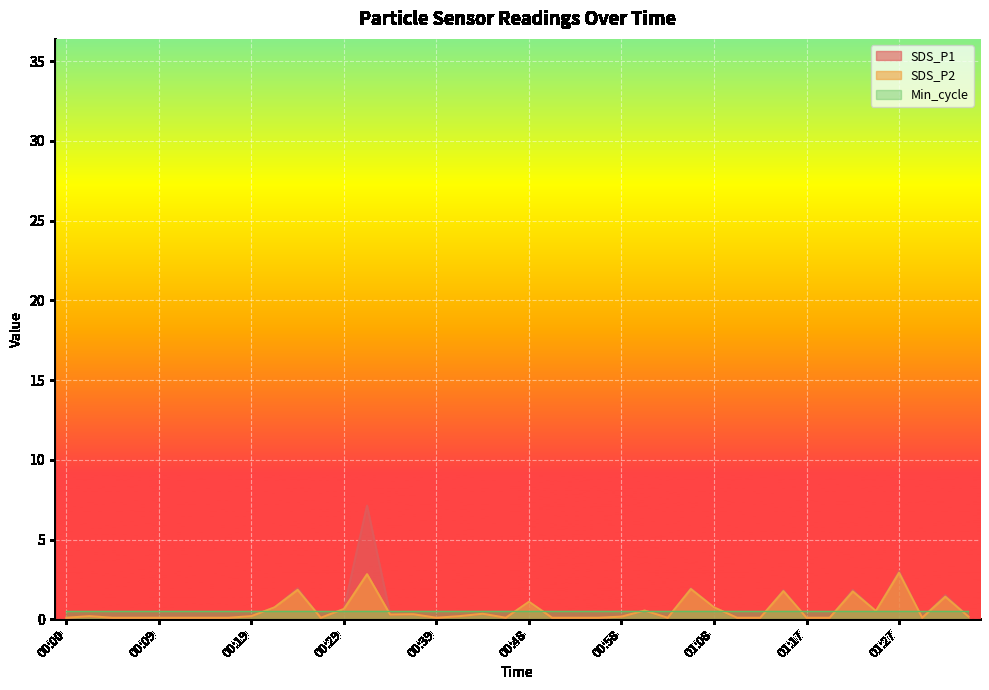

What are all the series names shown in the legend?

SDS_P1, SDS_P2, Min_cycle